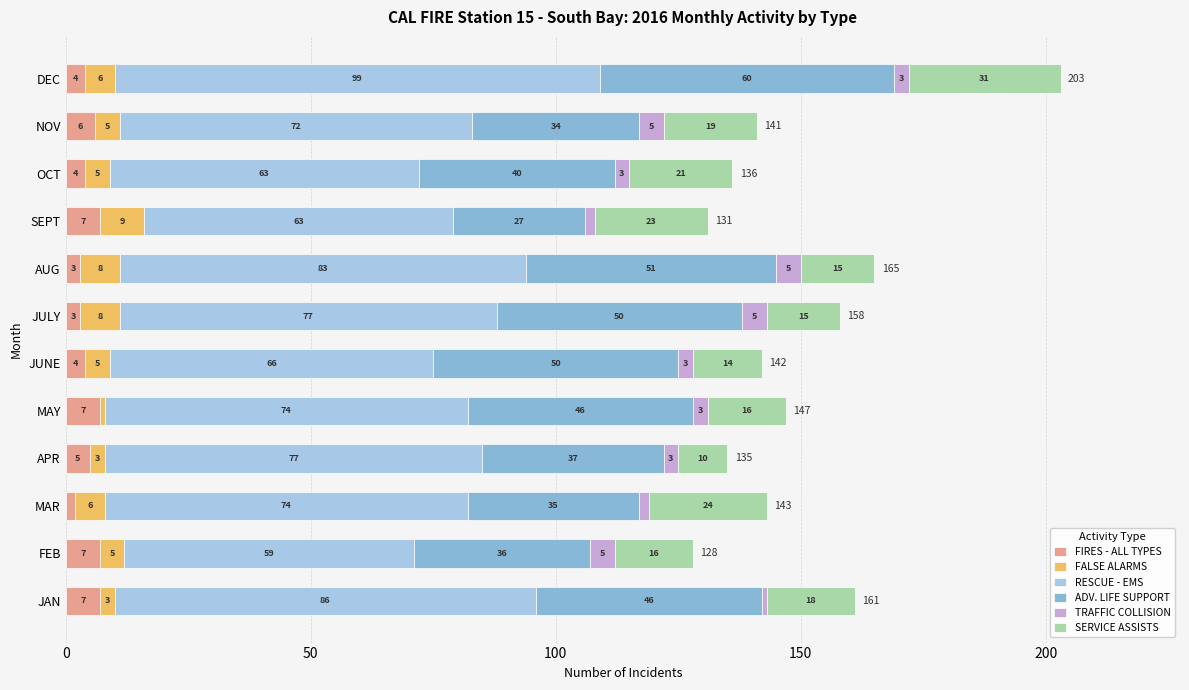

What are all the series names shown in the legend?

FIRES - ALL TYPES, FALSE ALARMS, RESCUE - EMS, ADV. LIFE SUPPORT, TRAFFIC COLLISION, SERVICE ASSISTS